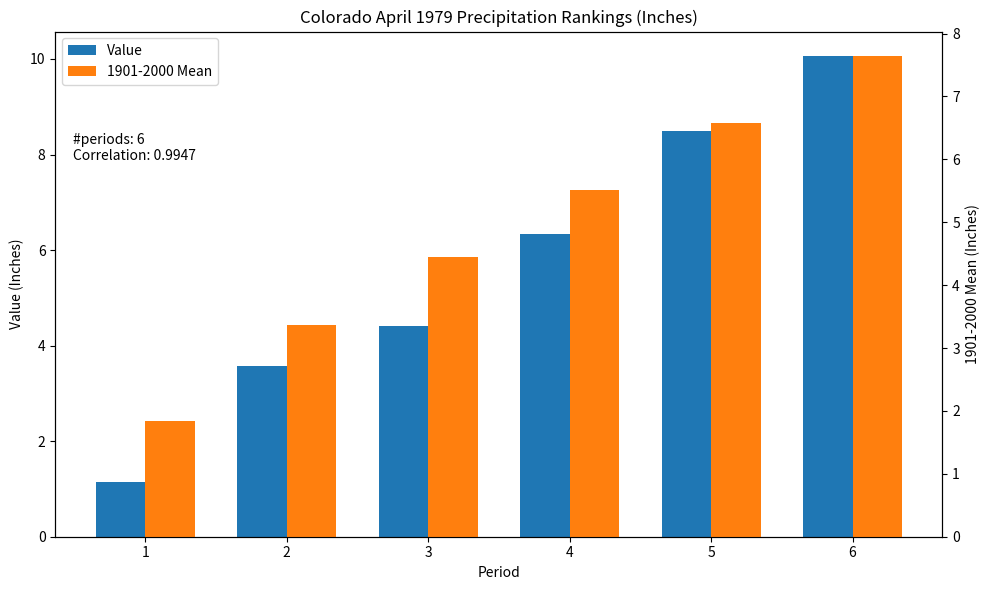

How many series are shown in this chart?

2